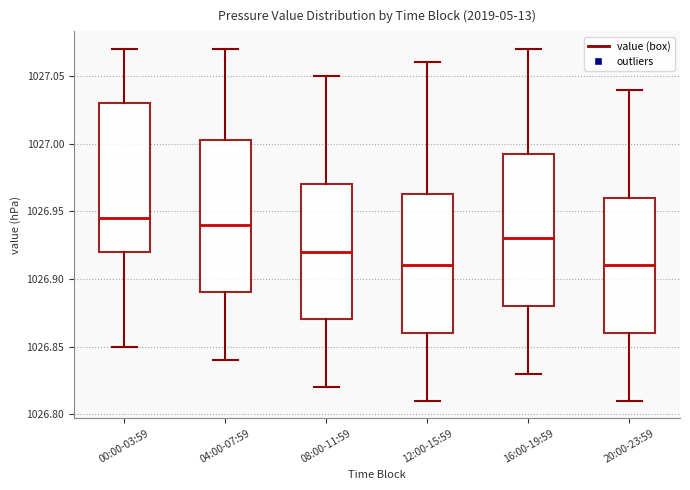

Reading left to right, transcribe this box plot: for each box, give where its median line is, the range the box spans, and where its two whiskers end, as read against the y-axis. The values are not printed on the chart, so give them approximately, as read against the axis.

00:00-03:59: median 1026.945, box 1026.920 to 1027.030, whiskers 1026.850 to 1027.070
04:00-07:59: median 1026.940, box 1026.890 to 1027.005, whiskers 1026.840 to 1027.070
08:00-11:59: median 1026.920, box 1026.870 to 1026.970, whiskers 1026.820 to 1027.050
12:00-15:59: median 1026.910, box 1026.860 to 1026.965, whiskers 1026.810 to 1027.060
16:00-19:59: median 1026.930, box 1026.880 to 1026.995, whiskers 1026.830 to 1027.070
20:00-23:59: median 1026.910, box 1026.860 to 1026.960, whiskers 1026.810 to 1027.040